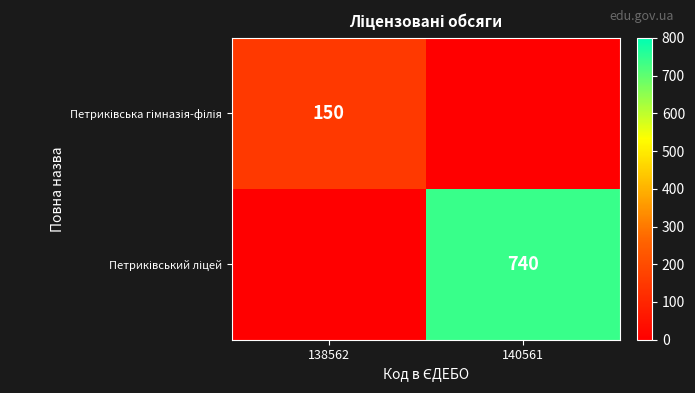

What is the difference between the Петриківський ліцей values at 138562 and 140561?

740